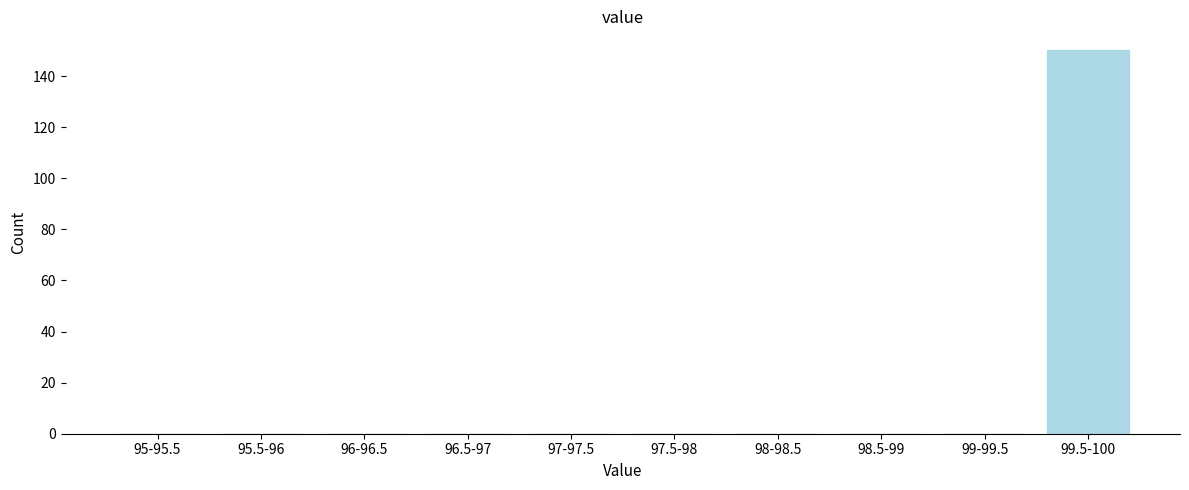

Reading right to left, transcribe all the data shown in this chart.

99.5-100=150	99-99.5=0	98.5-99=0	98-98.5=0	97.5-98=0	97-97.5=0	96.5-97=0	96-96.5=0	95.5-96=0	95-95.5=0